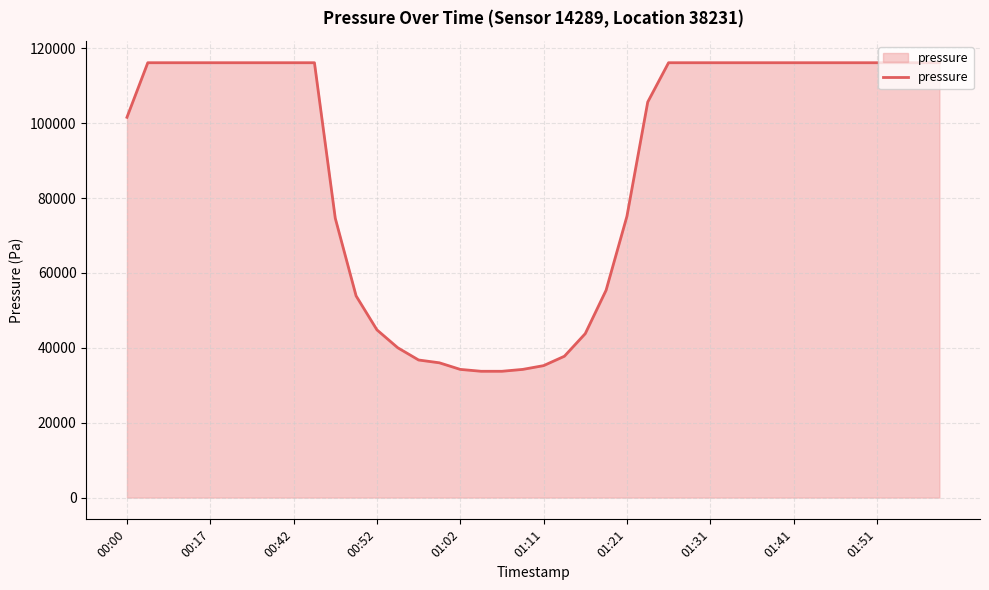

Does the chart display data point markers on the line(s)?

No